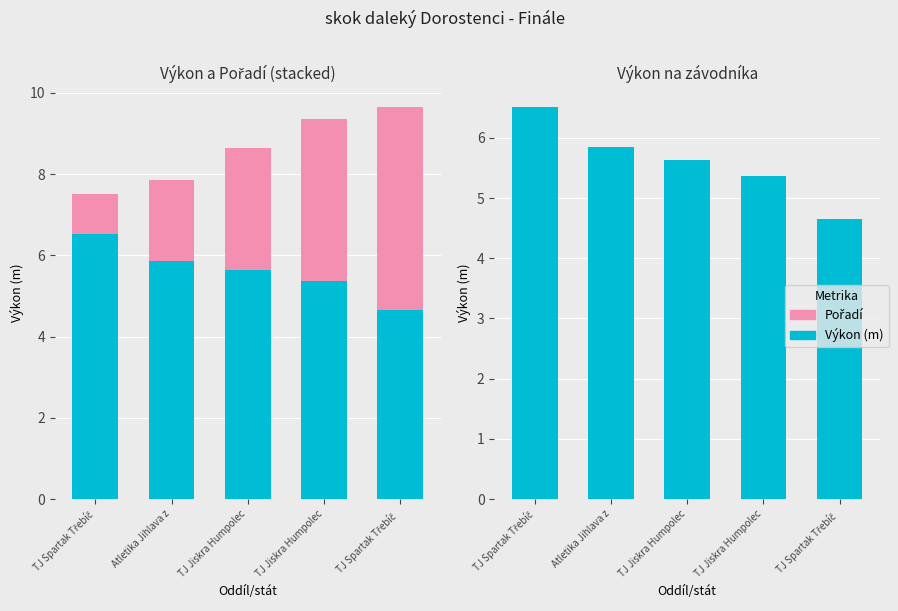

Rank the series by their maximum value, from highest to lowest.

Výkon (m), Pořadí